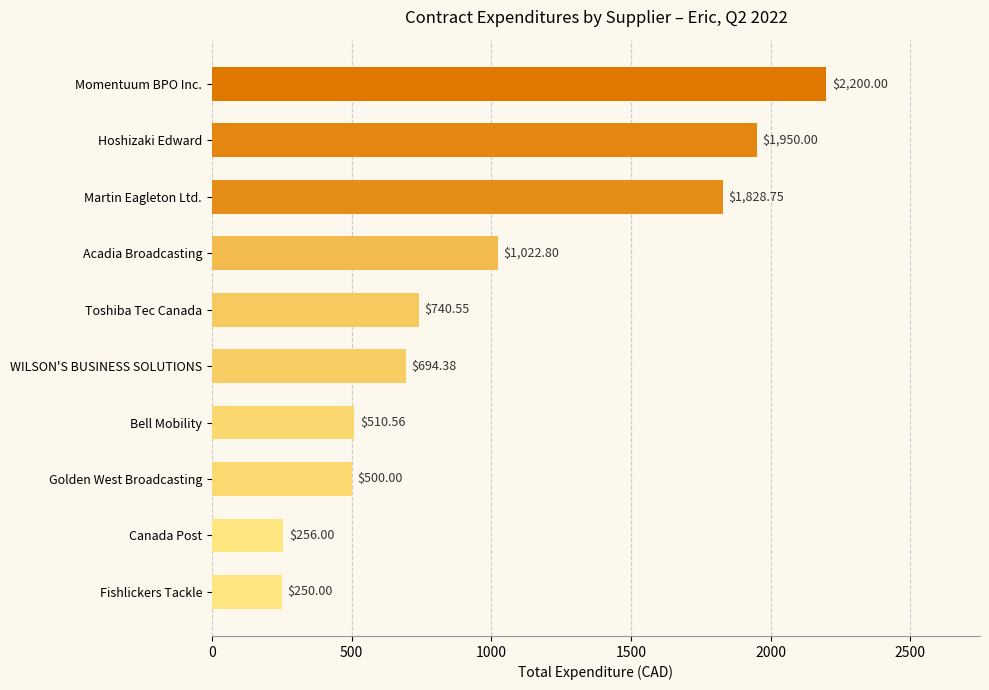

What is the change in value from Bell Mobility to Fishlickers Tackle?

-260.6